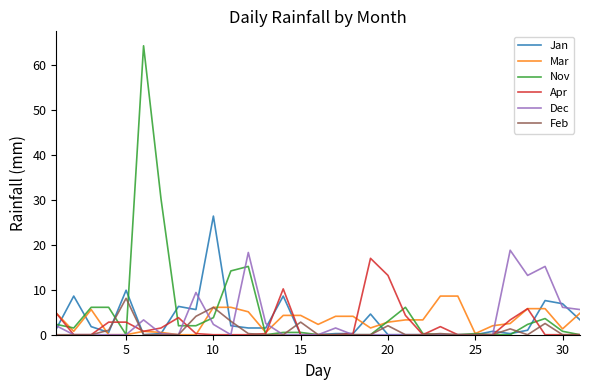

What is the maximum value for Dec?

18.8